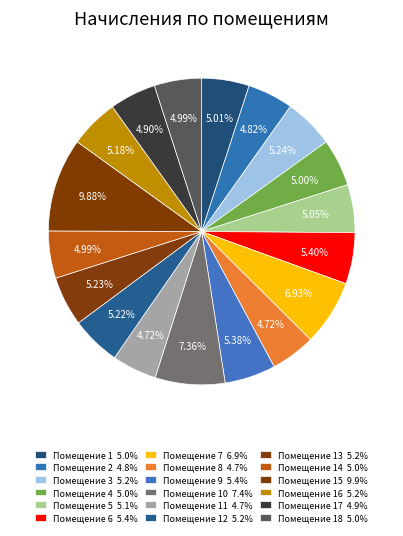

Which category has the biggest portion of the pie?

15